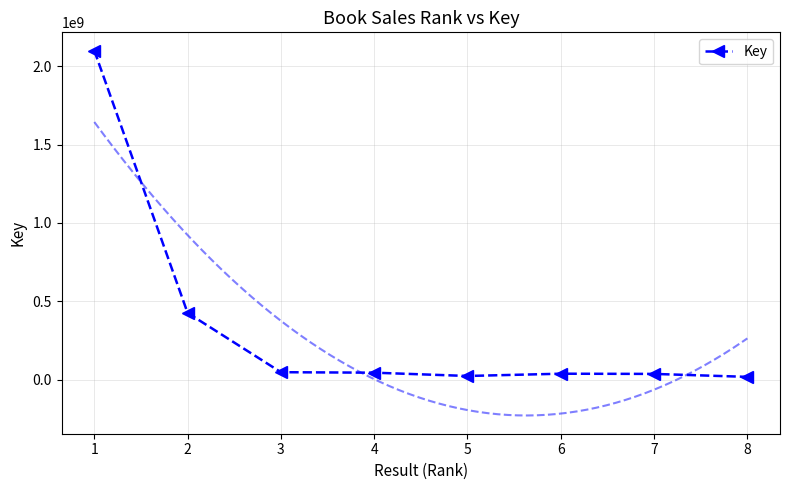

Reading left to right, transcribe all the data shown in this chart.

2099420816	425815998	47646292	44605399	23539486	38015996	36734580	17877352